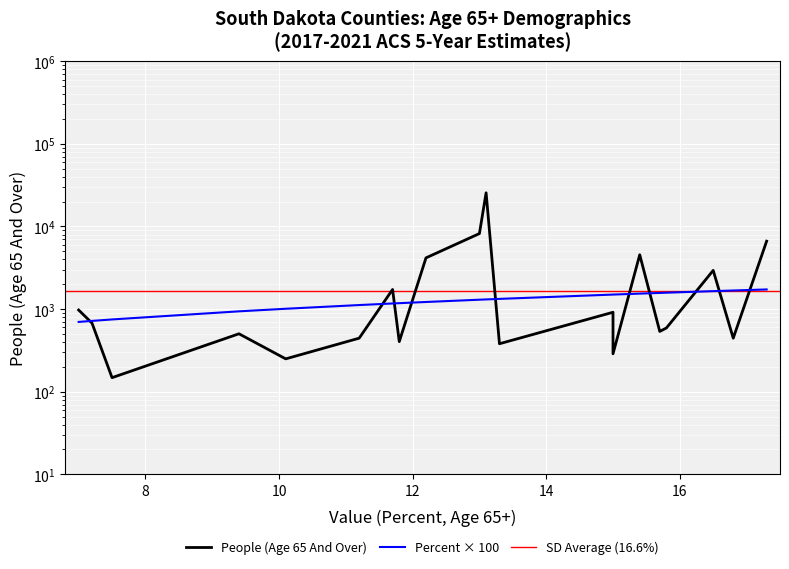

What is the average value of the Value (Percent) series?

1275